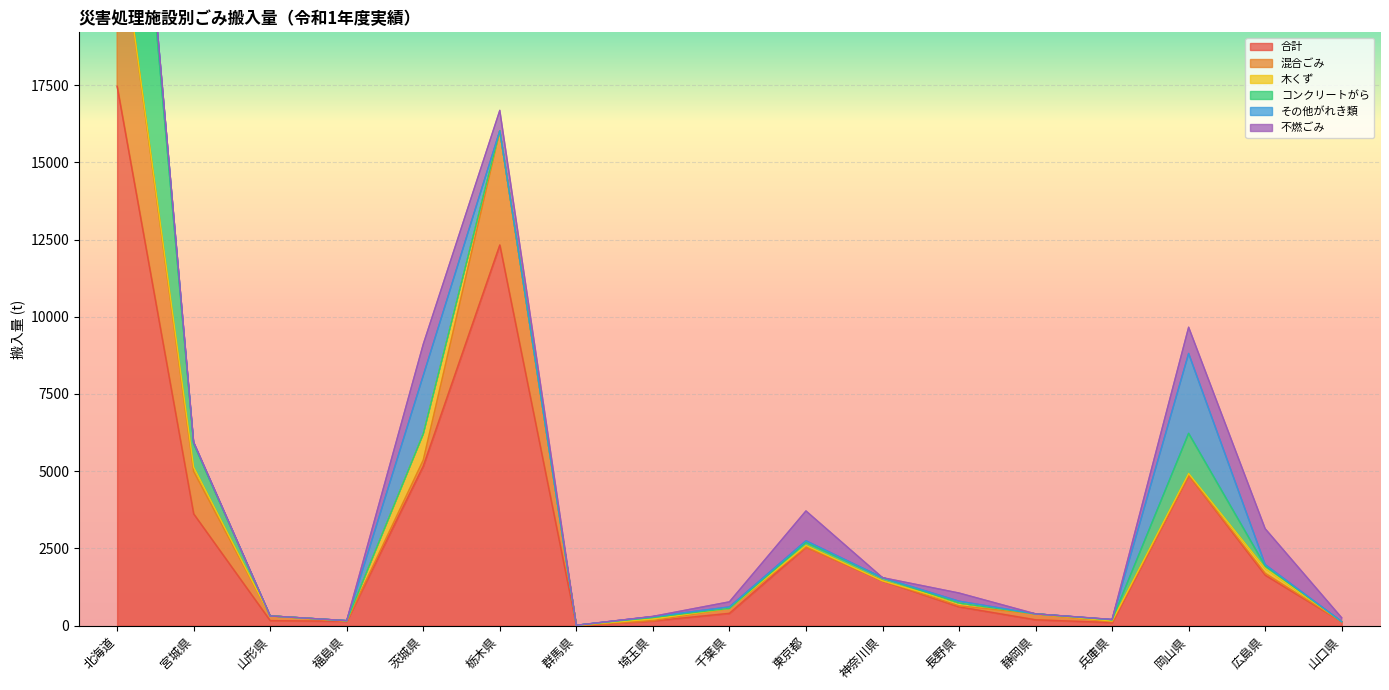

Which series has the widest spread of values?

合計